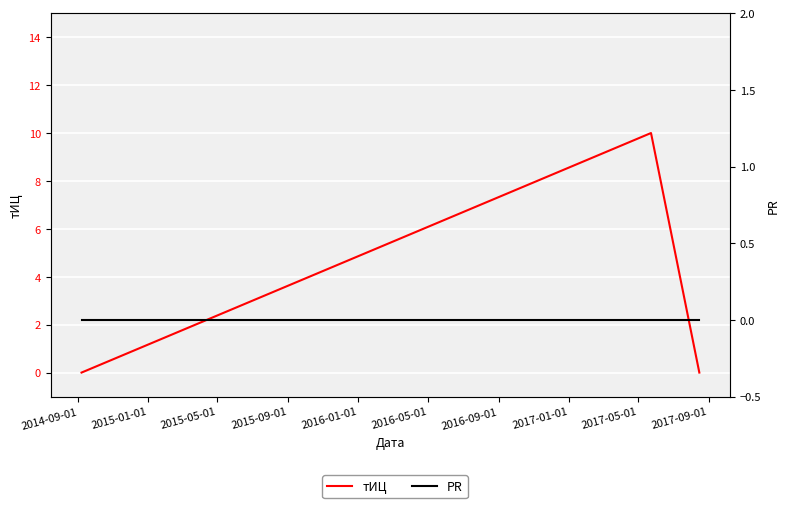

Reading left to right, extract all data points from this chart.

тИЦ: 0	10	0
PR: 0	0	0